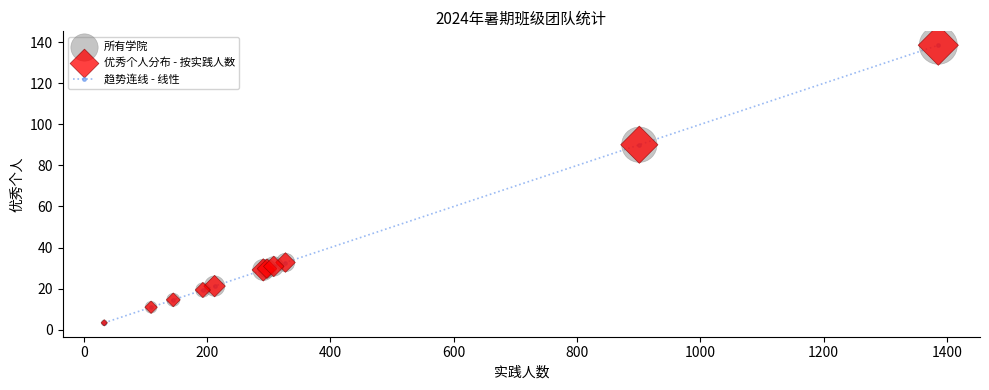

What is the difference between the maximum and minimum values?

135.3